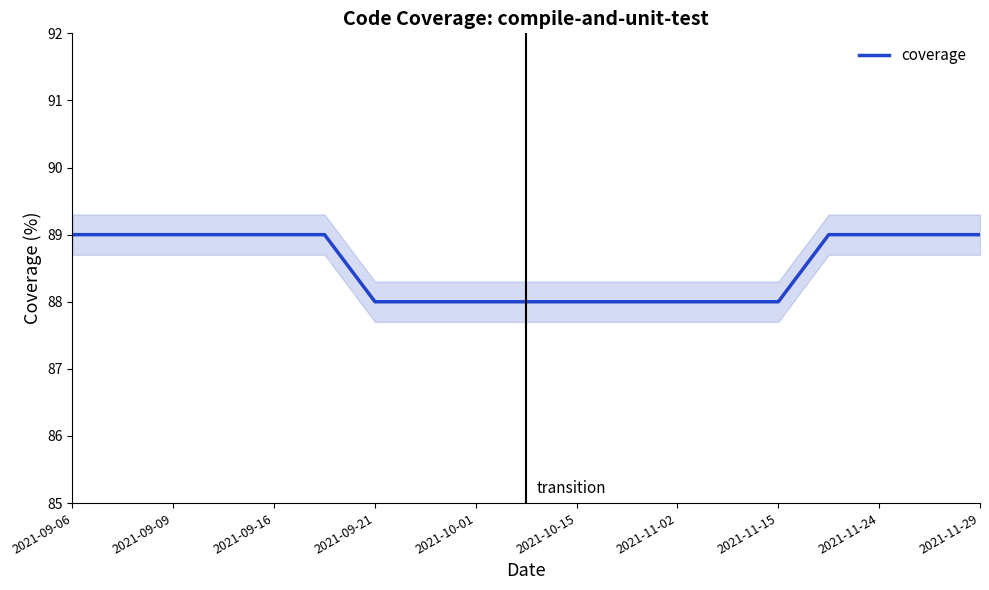

The coverage series shows 122 at 2021-09-06. True or false?

False